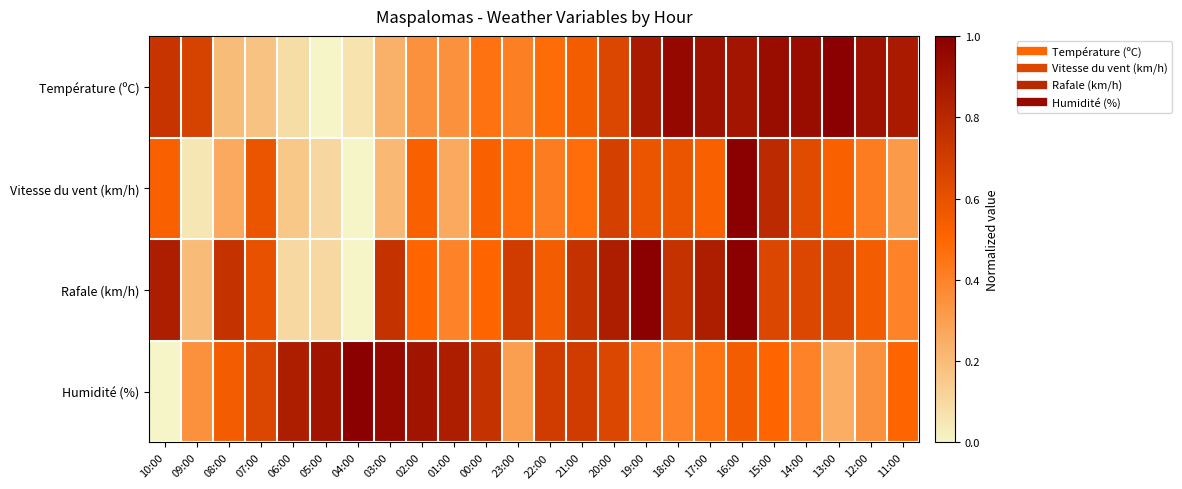

Which series has the largest total across all categories?

Rafale (km/h)